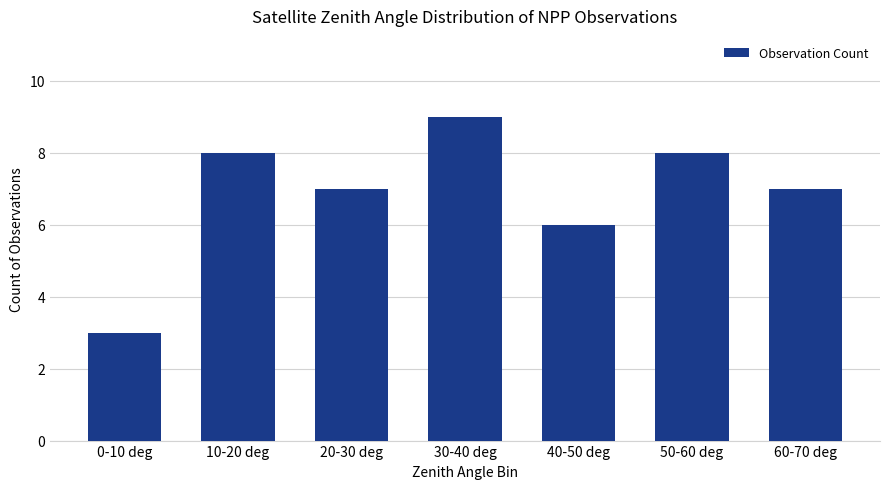

Are the bars horizontal?

No